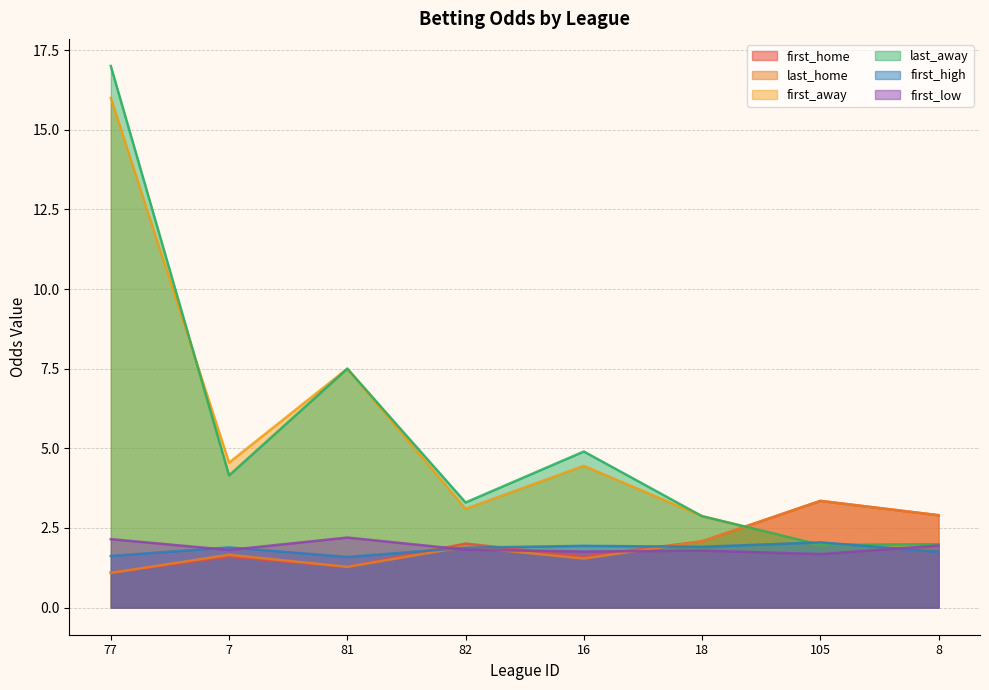

How many values in the first_away series are below 4?

4